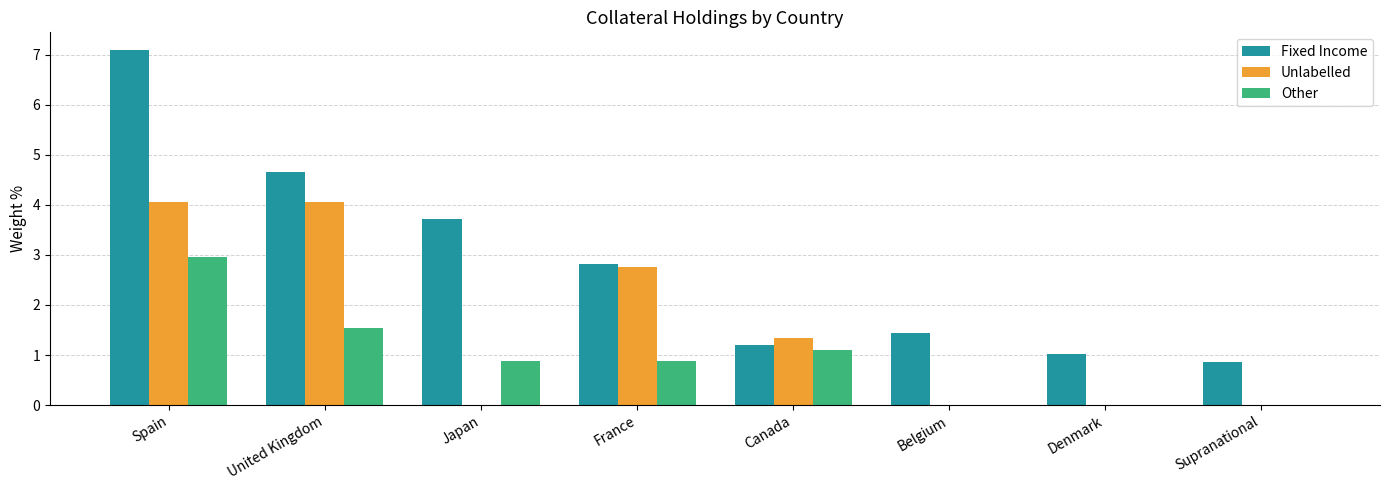

Where is Fixed Income nearest to the value 3?

France